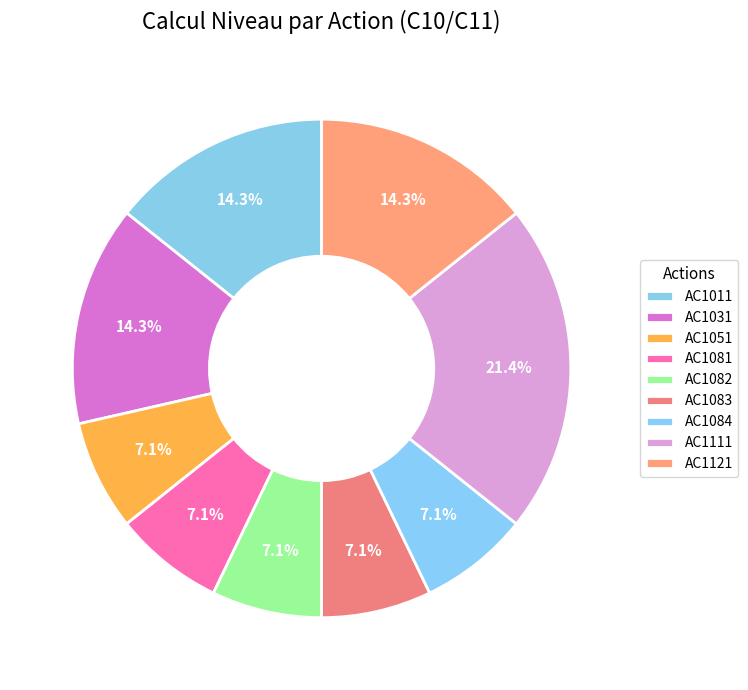

What percentage is the AC1121 slice, to the nearest percent?

14%